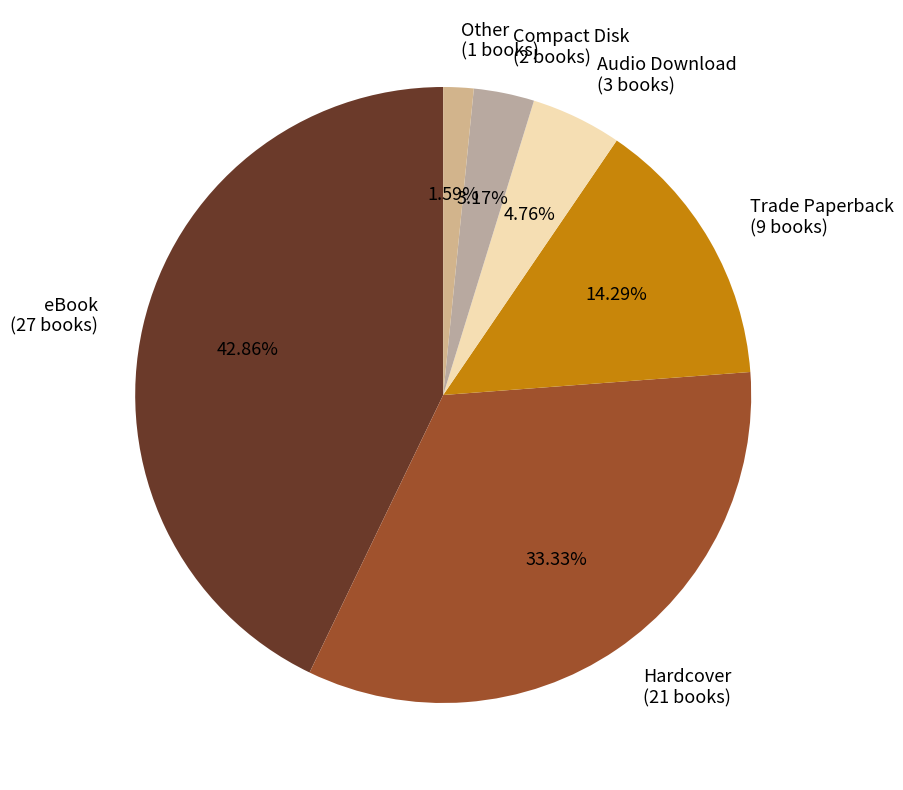

True or false: Hardcover accounts for 44% of the total.

False